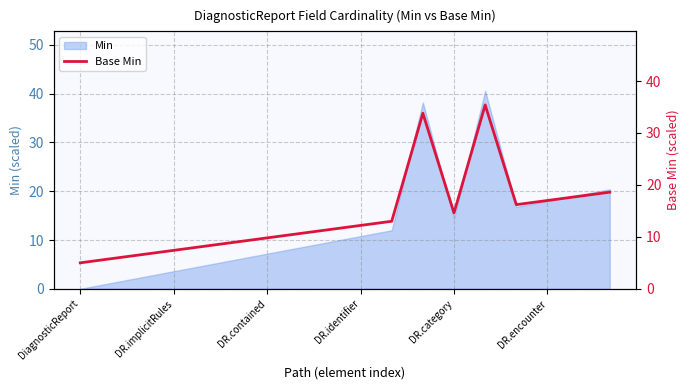

What is the sum of all values?

252.4